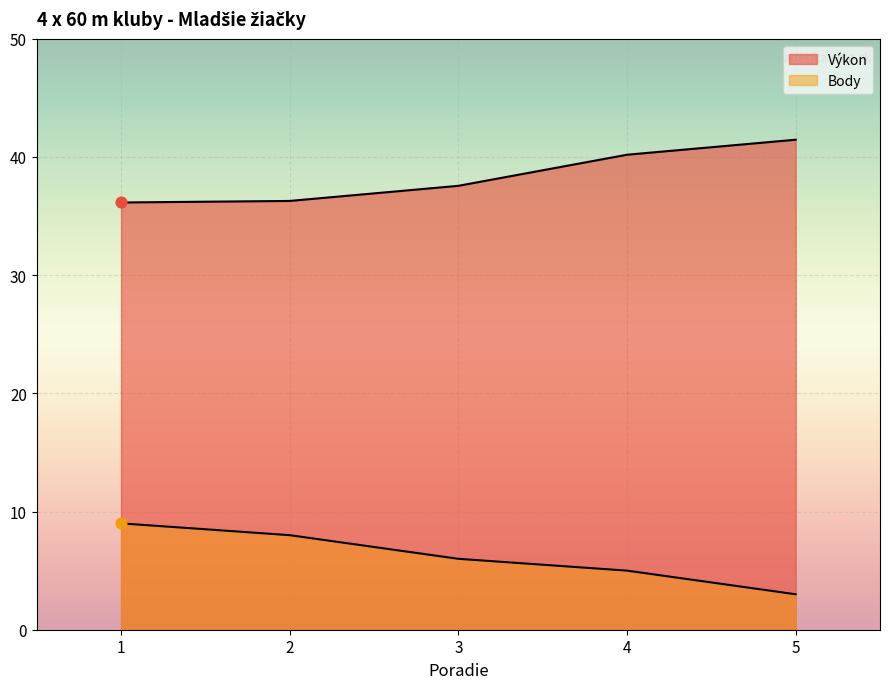

What are all the series names shown in the legend?

Výkon, Body